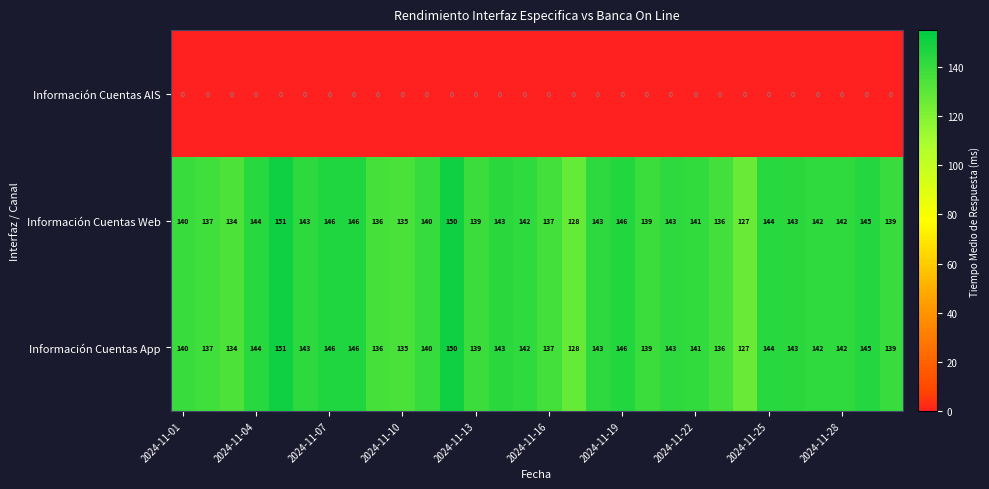

What is the greatest value displayed?

151